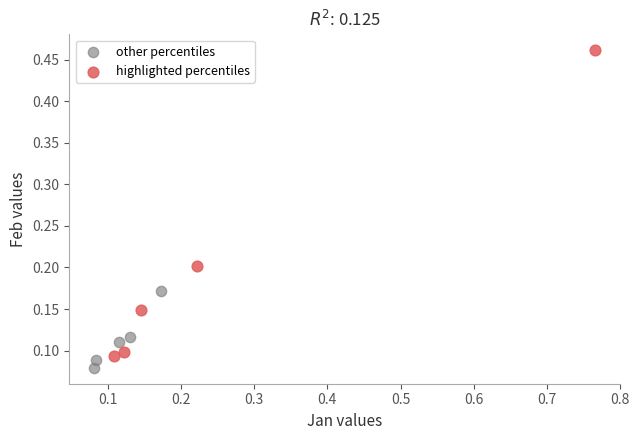

What are all the series names shown in the legend?

other percentiles, highlighted percentiles